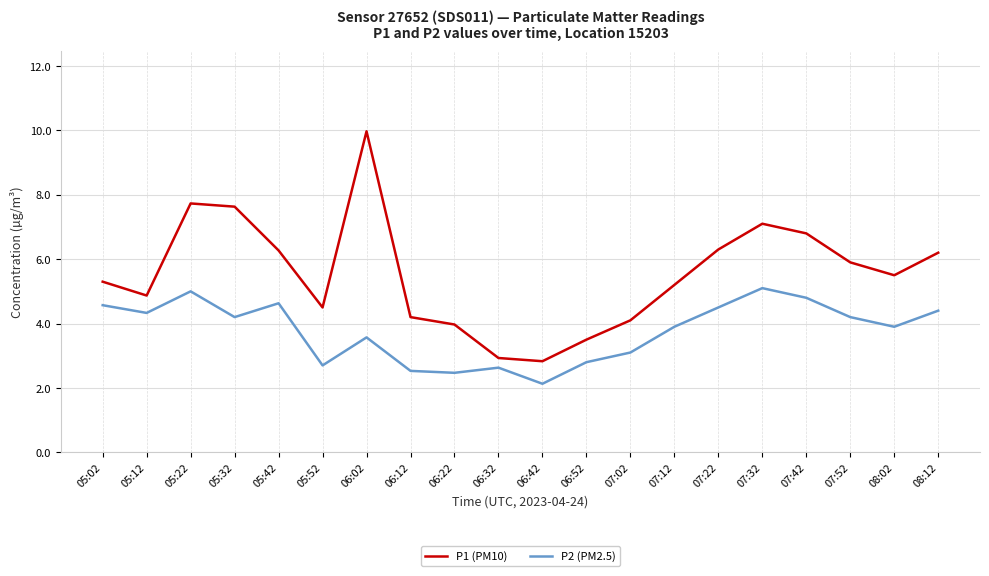

Reading right to left, transcribe all the data shown in this chart.

P1 (PM10): 6.2	5.5	5.9	6.8	7.1	6.3	5.2	4.1	3.5	2.8	2.9	4.0	4.2	10.0	4.5	6.3	7.6	7.7	4.9	5.3
P2 (PM2.5): 4.4	3.9	4.2	4.8	5.1	4.5	3.9	3.1	2.8	2.1	2.6	2.5	2.5	3.6	2.7	4.6	4.2	5.0	4.3	4.6